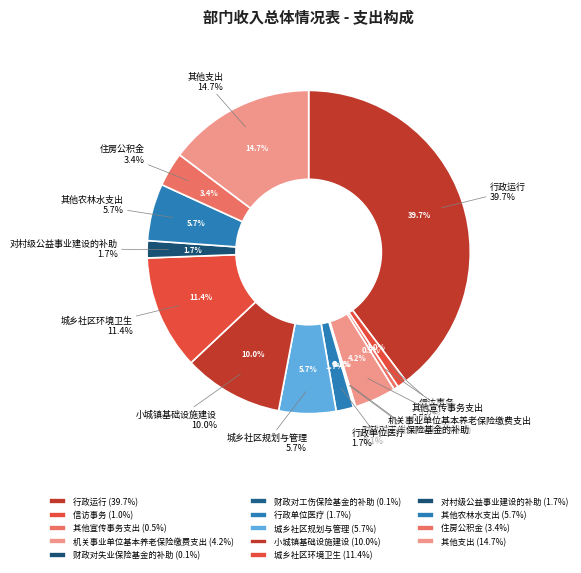

Which category has the biggest portion of the pie?

行政运行